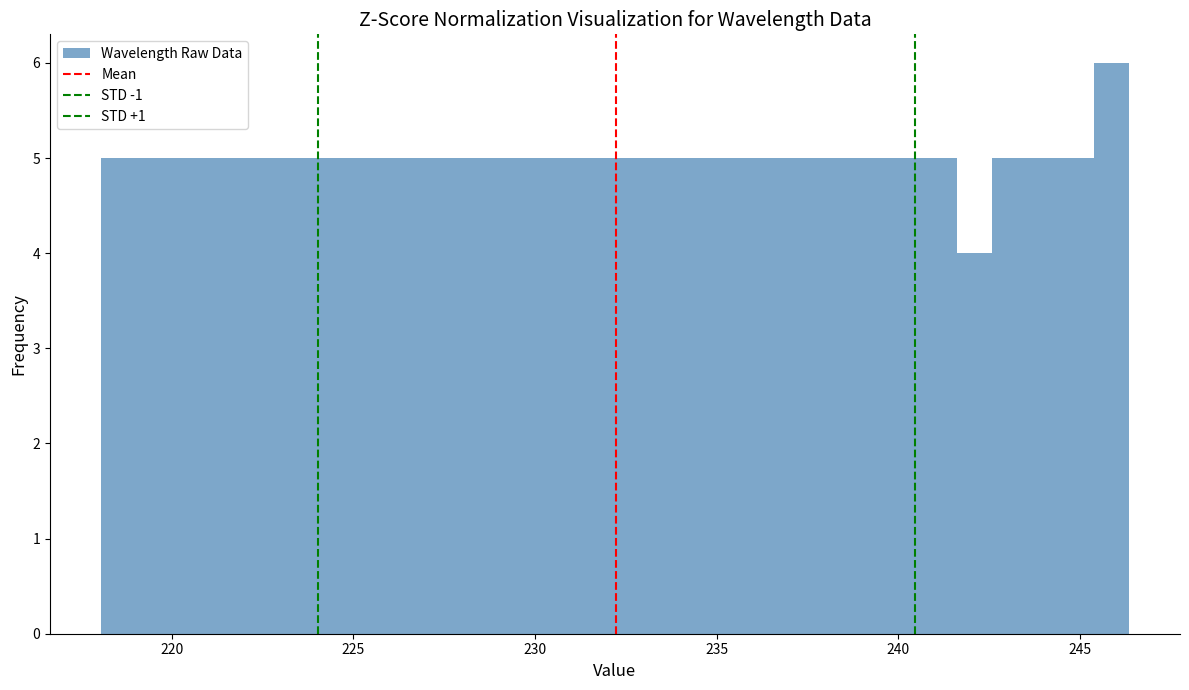

Read against the x-axis, roughly where is the centre of the tallest bar?

246.0